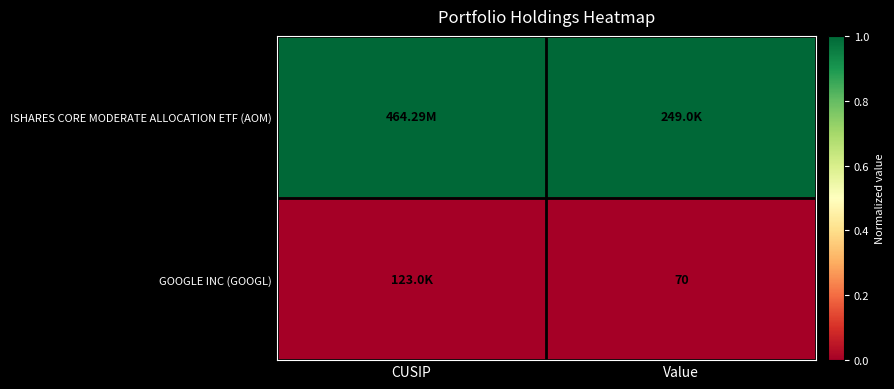

Which series has the widest spread of values?

ISHARES CORE MODERATE ALLOCATION ETF (AOM)